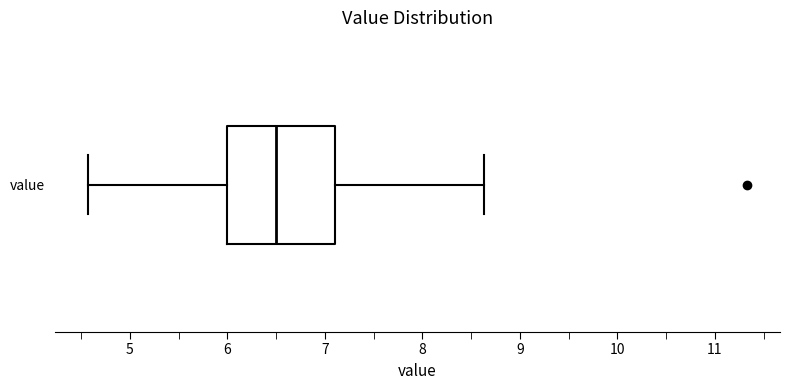

Where does the right whisker of the box for value end on the x-axis? The values are not printed on the chart, so give them approximately, as read against the axis.

8.6